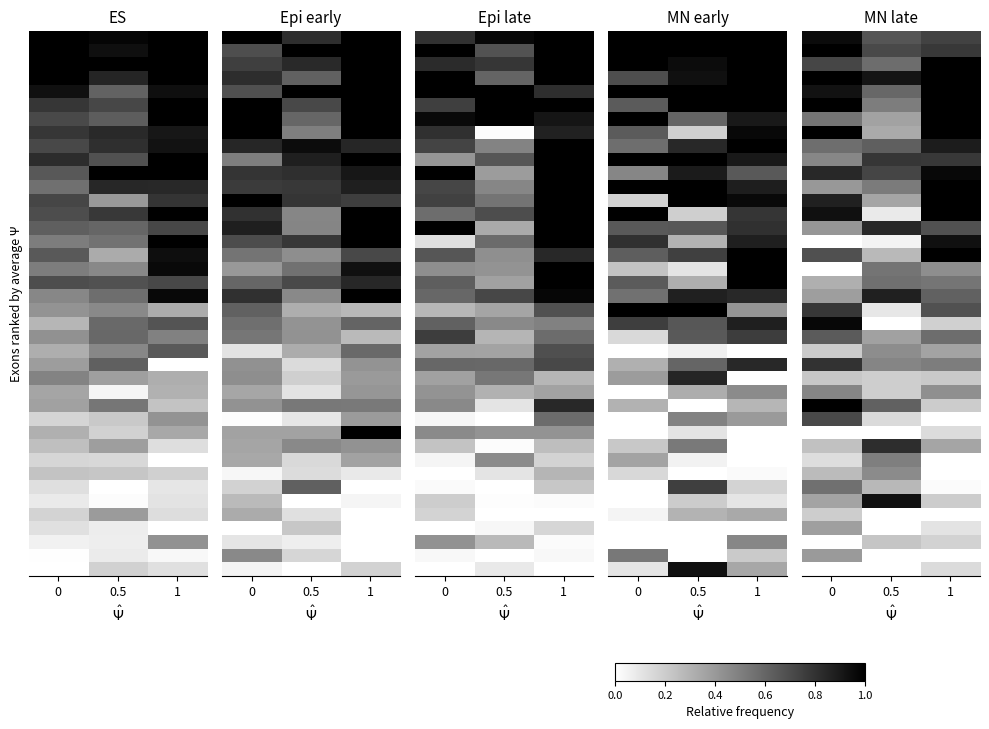

Between 0.5 and 1, which is larger?

1